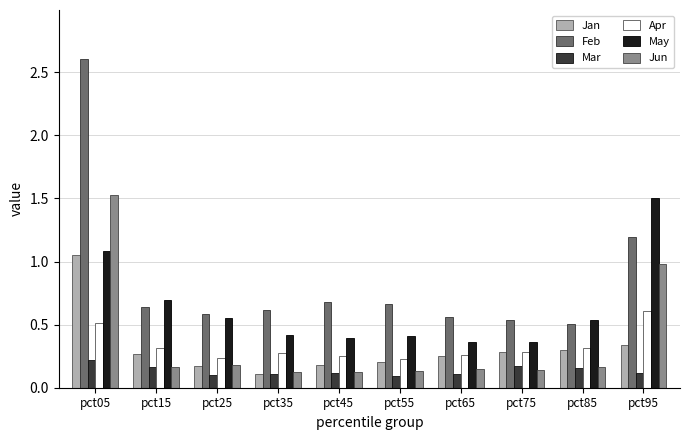

Rank the series by their maximum value, from highest to lowest.

Feb, Jun, May, Jan, Apr, Mar